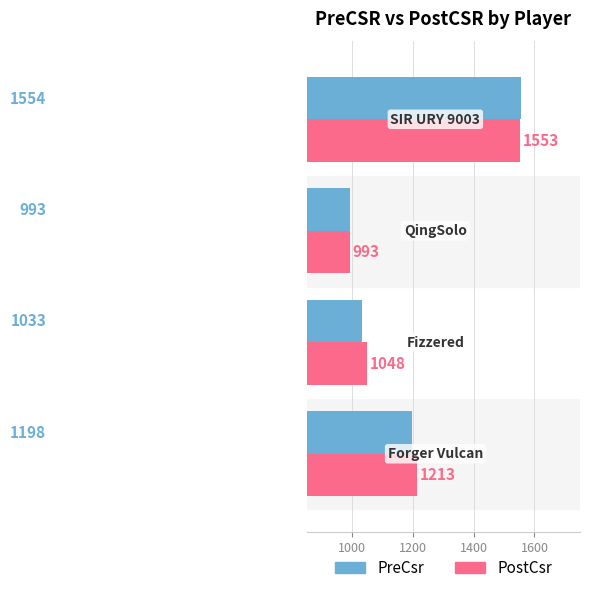

Which series has the largest total across all categories?

PostCsr